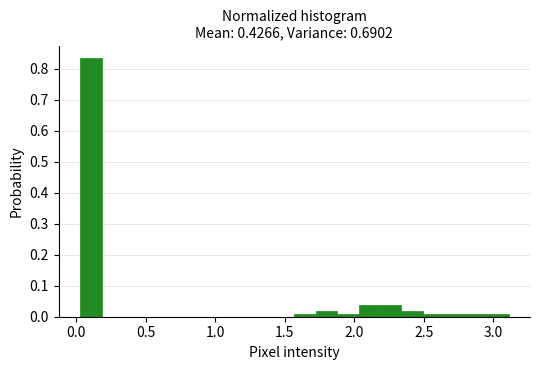

Read against the x-axis, roughly where is the centre of the tallest bar?

0.10